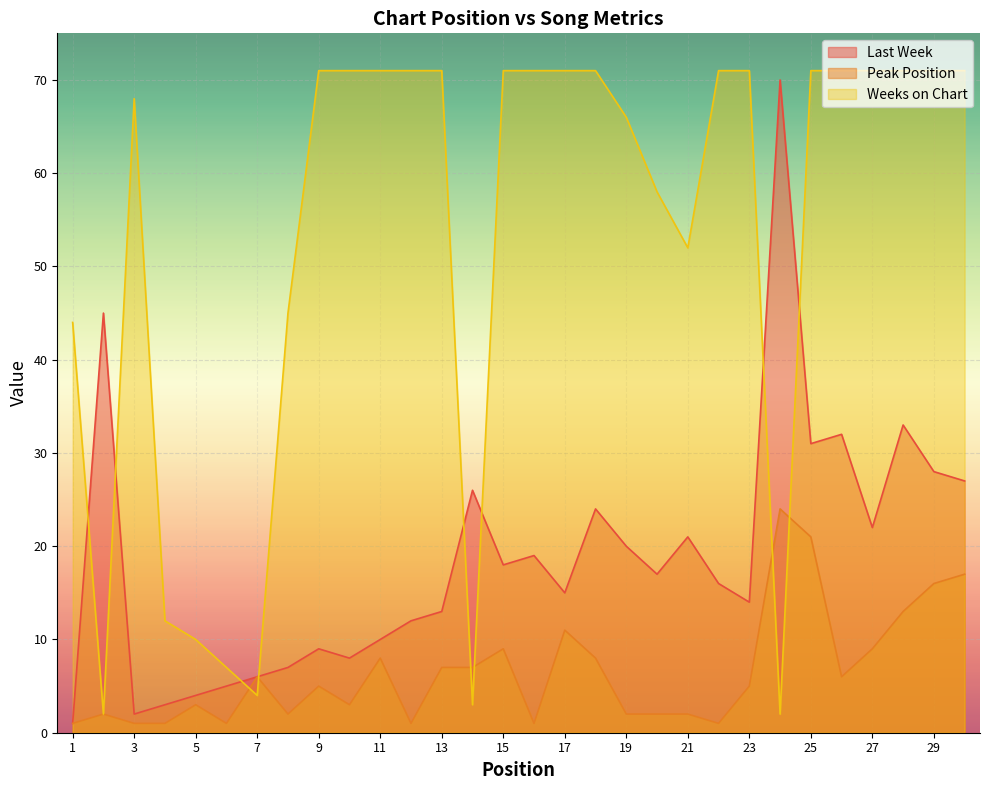

What is the difference between the maximum and minimum values in the Last Week series?

69